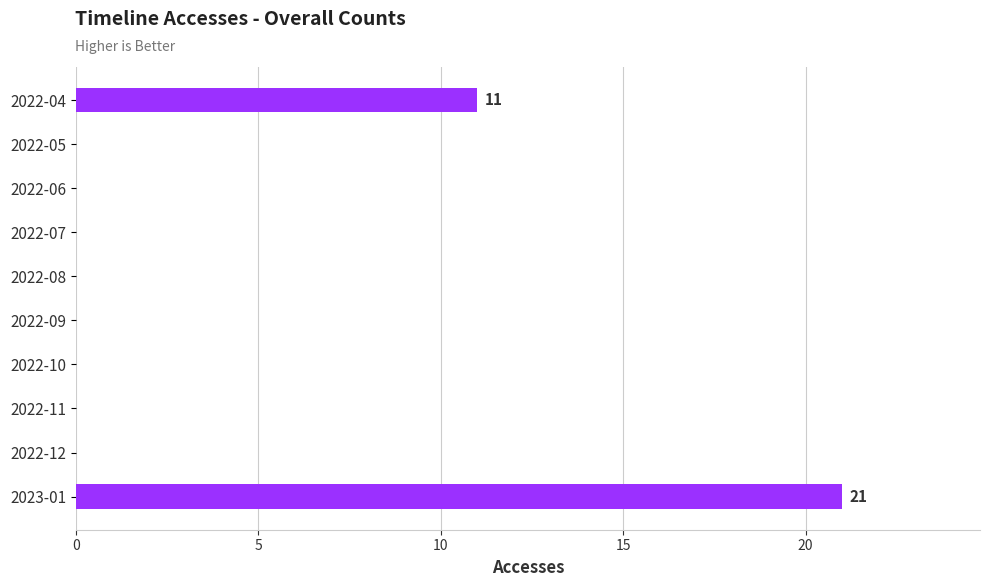

True or false: the data shows 10 at 2023-01.

False